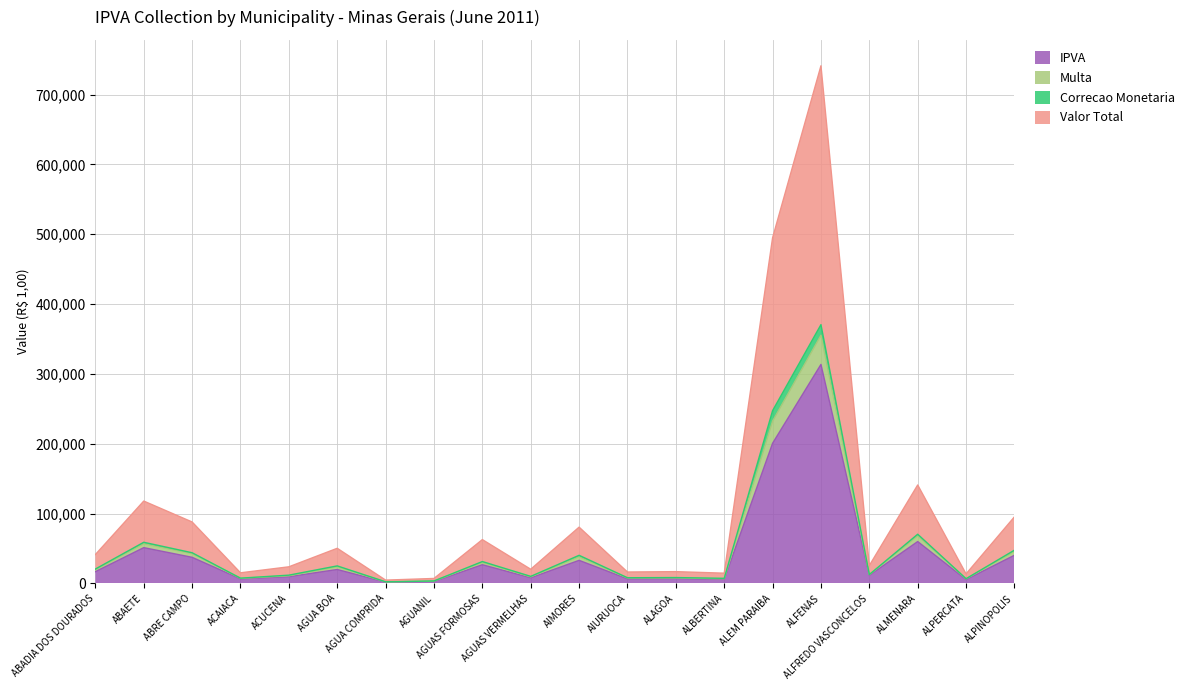

What is the highest value of the IPVA series?

313627.0